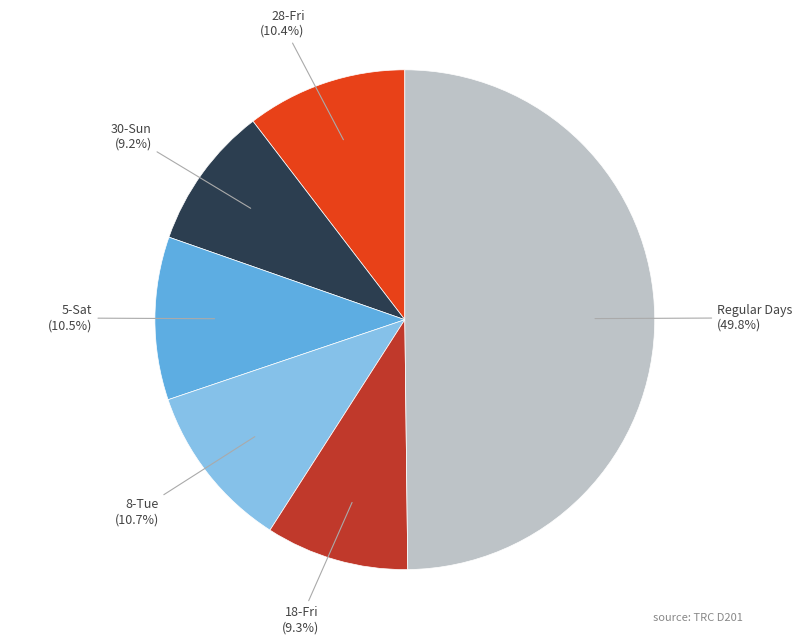

Between Regular Days and 30-Sun, which is larger?

Regular Days